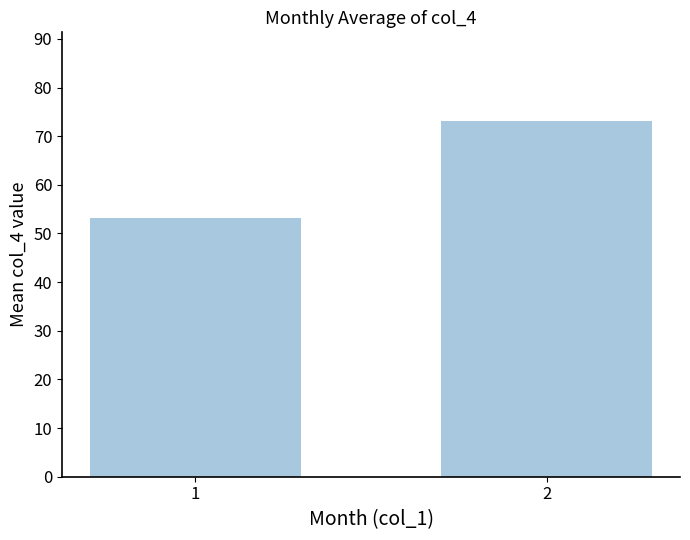

List the labels in order of value, largest first.

2, 1